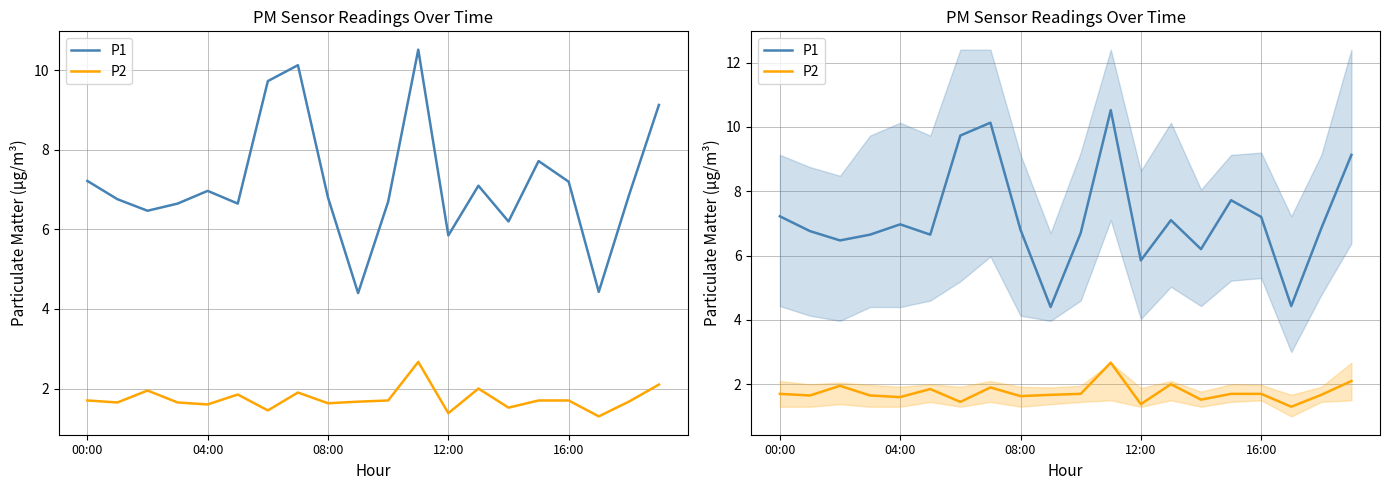

The value of P2 at 08:00 is 2.9. True or false?

False